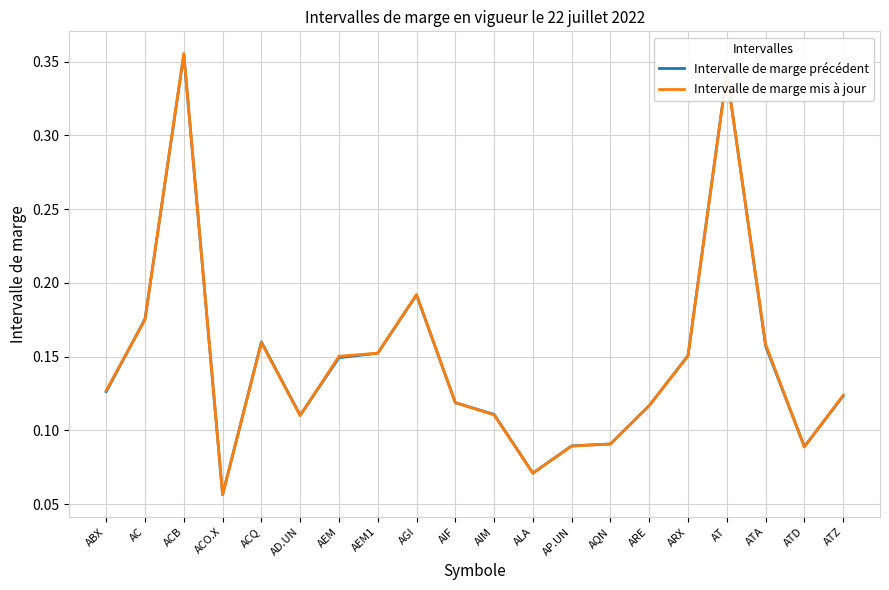

What position from the left is AEM1?

8